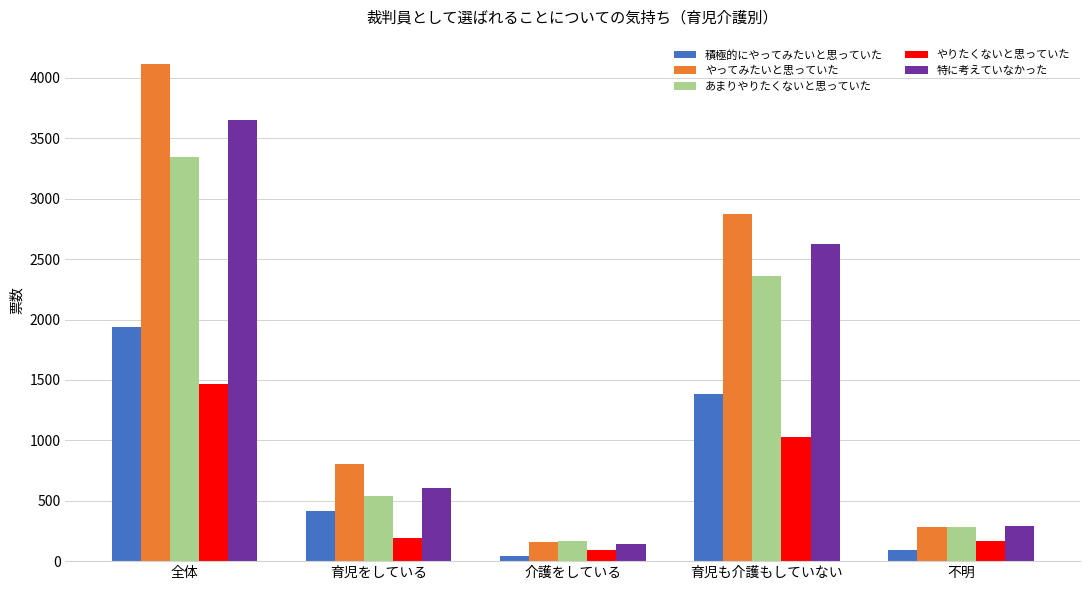

What is the smallest value displayed?

45